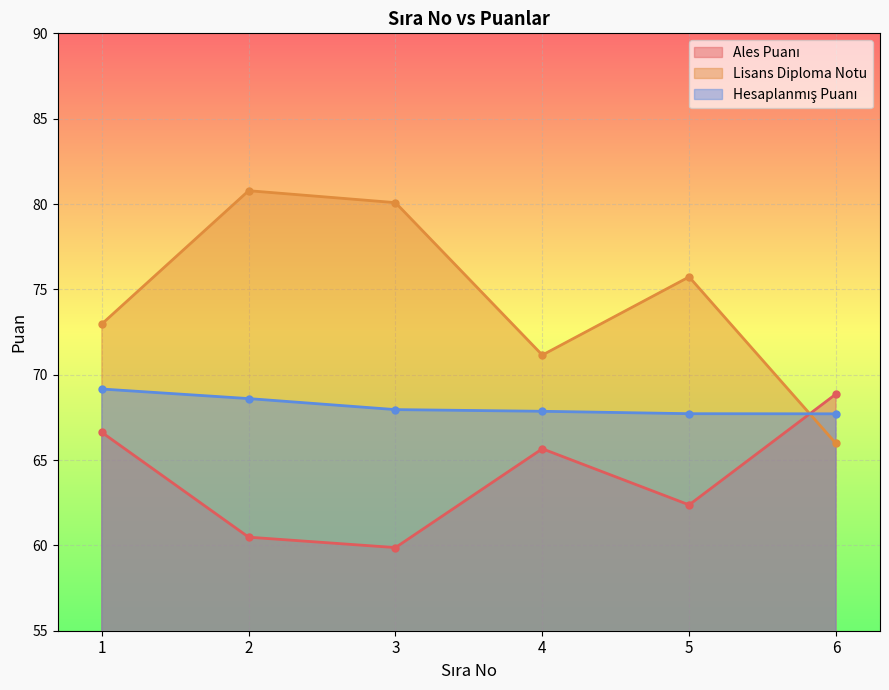

True or false: Hesaplanmış Puanı has more than 2 interior local peaks.

False